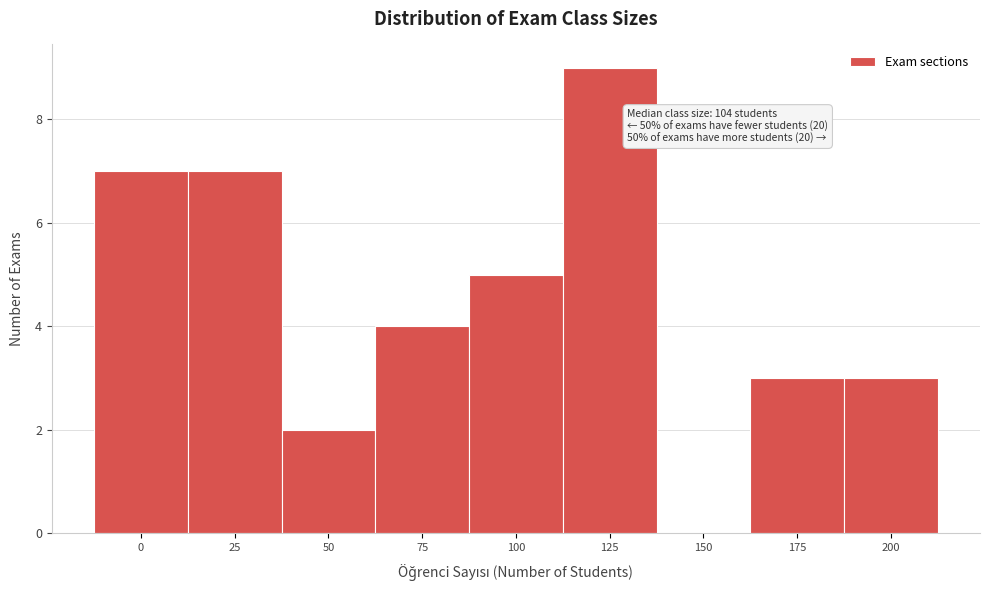

Reading right to left, what are all the values shown in this chart?

200=3	175=3	150=0	125=9	100=5	75=4	50=2	25=7	0=7